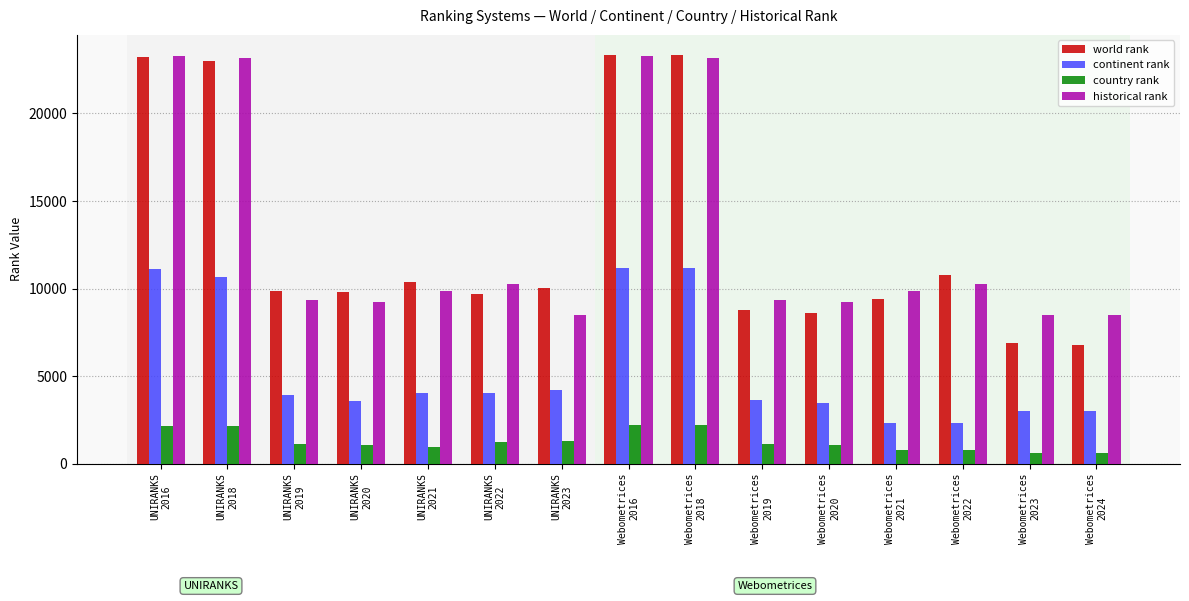

What is the minimum value shown in the chart?

611.0